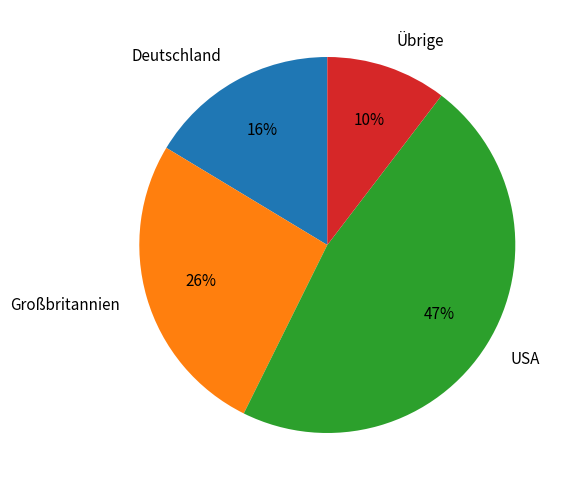

Does USA represent more than half of the total?

No